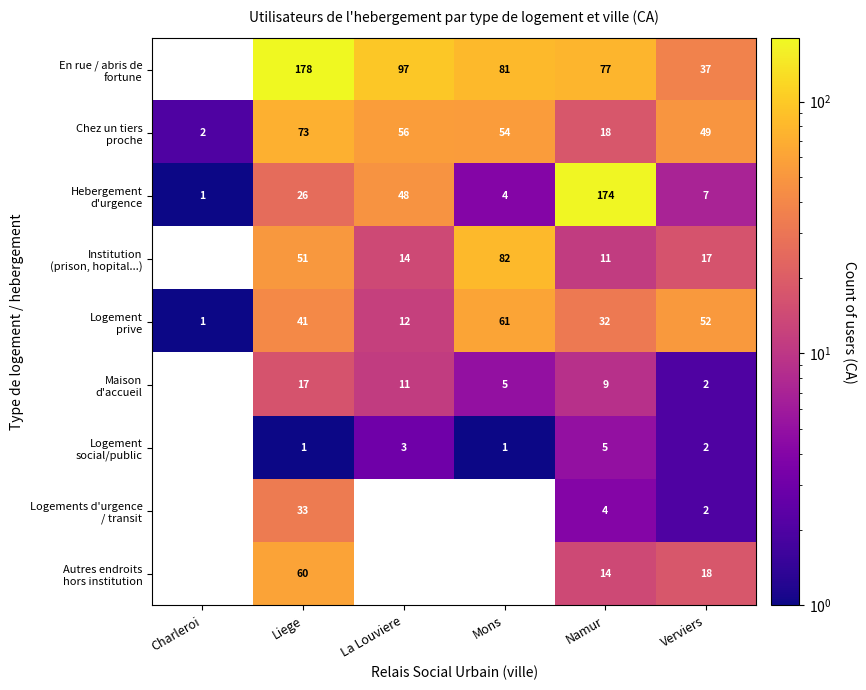

What is the maximum value for Chez un tiers proche?

73.0